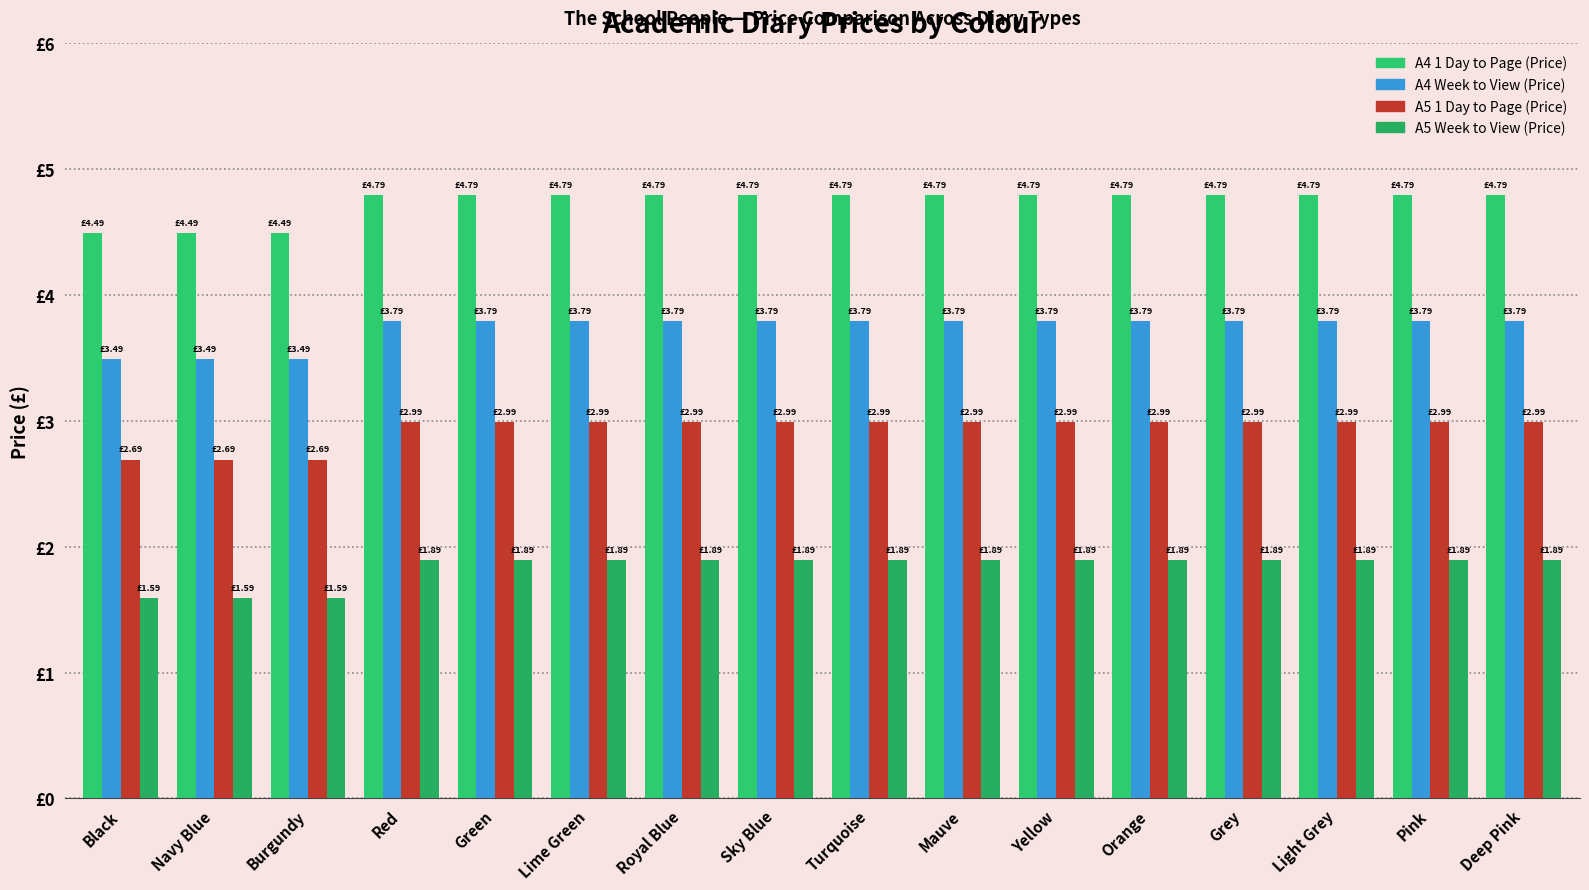

Are the bars horizontal?

No